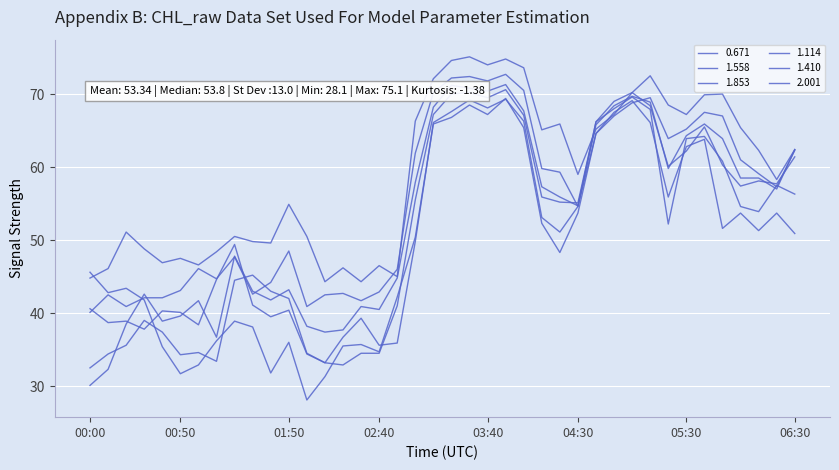

Between which two adjacent categories do 0.671 and 1.114 first intersect?

02:40 and 02:50